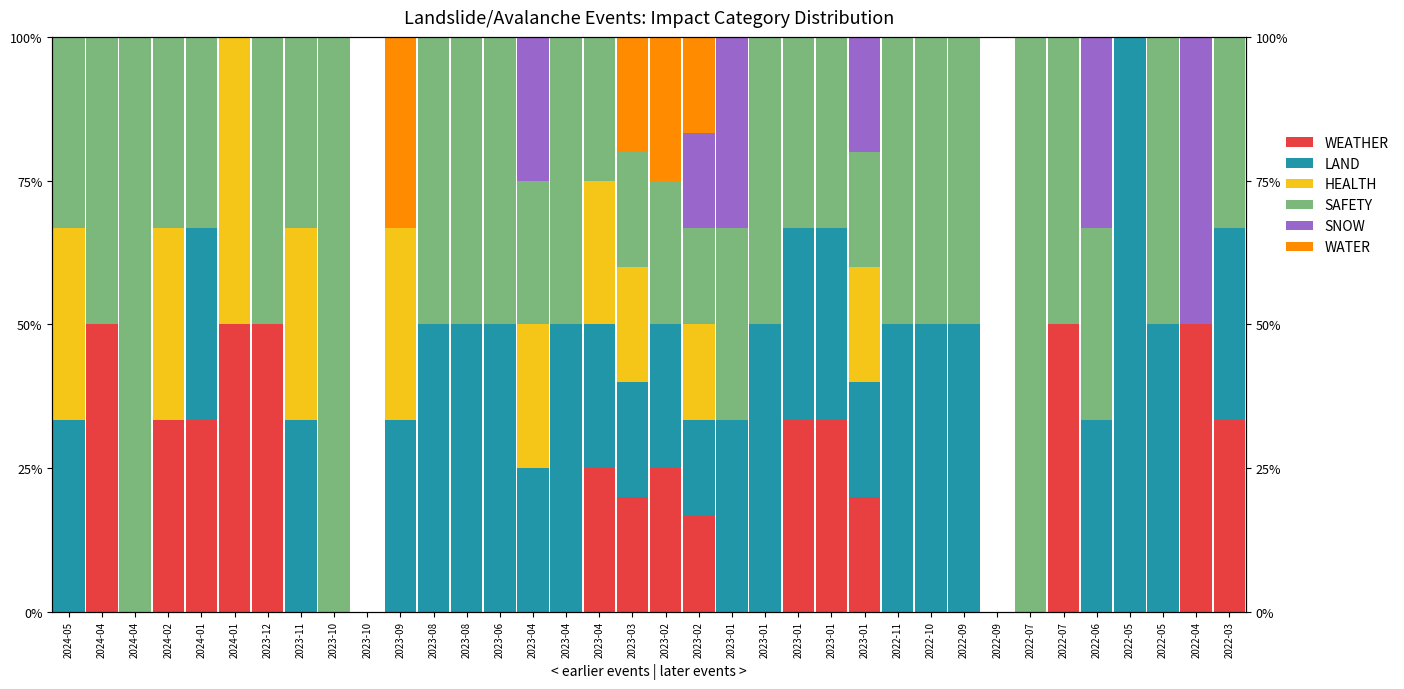

What is the greatest value displayed?

100.0